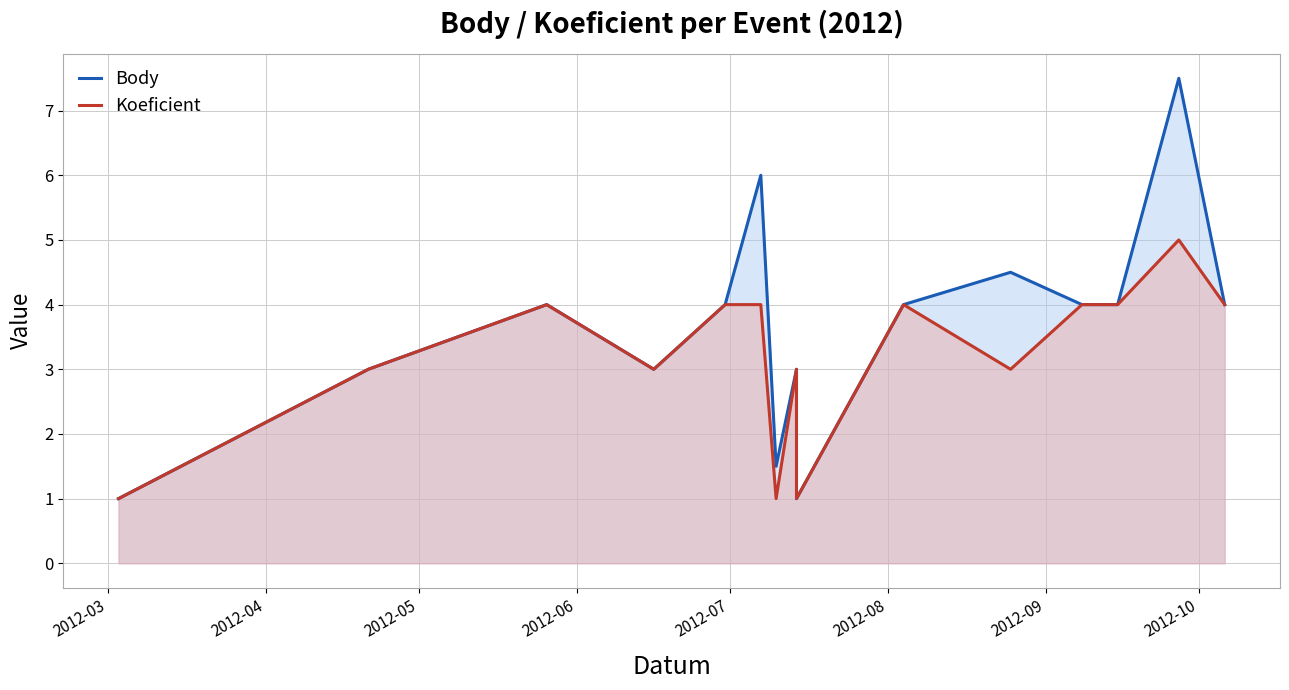

In Koeficient, how many points are higher than both neighbors (excluding endpoints)?

4